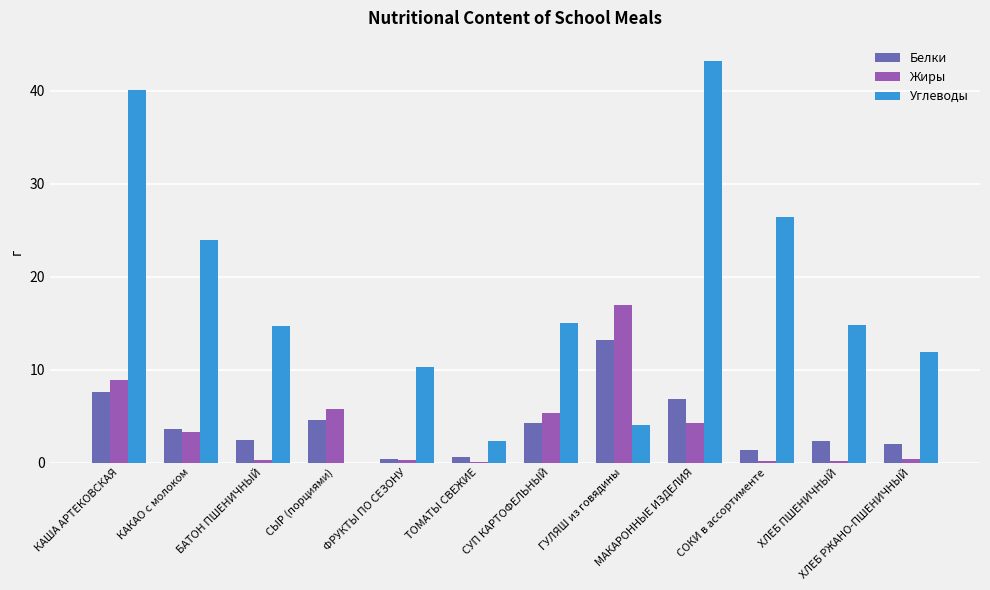

Between МАКАРОННЫЕ ИЗДЕЛИЯ and ХЛЕБ ПШЕНИЧНЫЙ, which series saw the biggest shift?

Углеводы